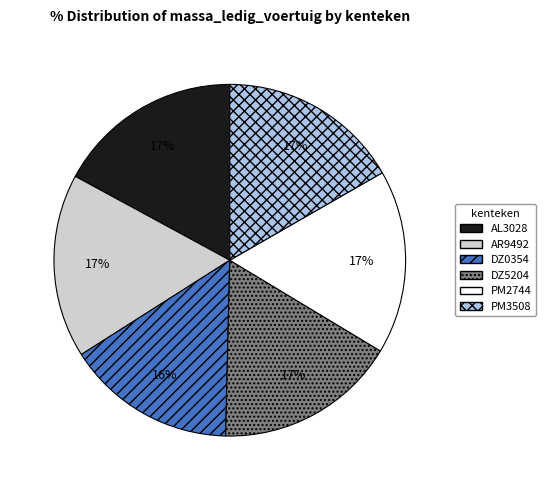

Is it true that PM3508 is 6% of the pie?

False